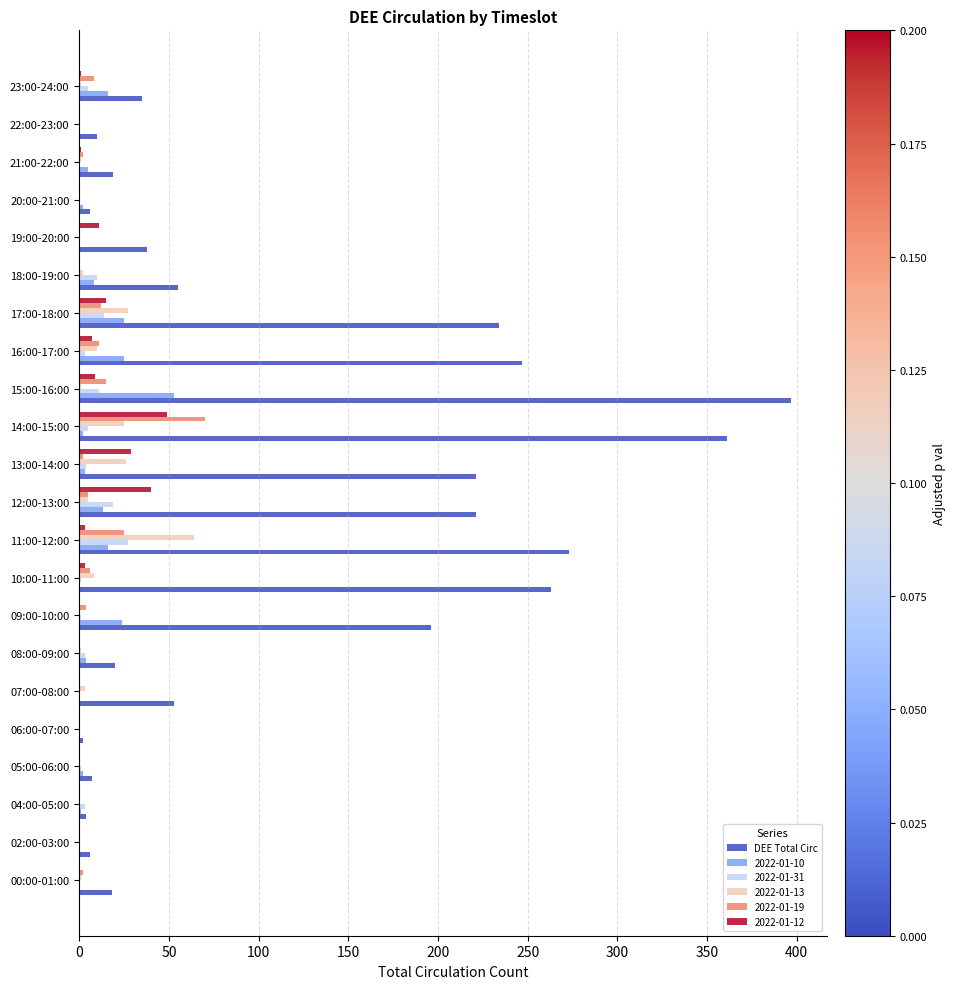

Count the number of data series in this chart.

6